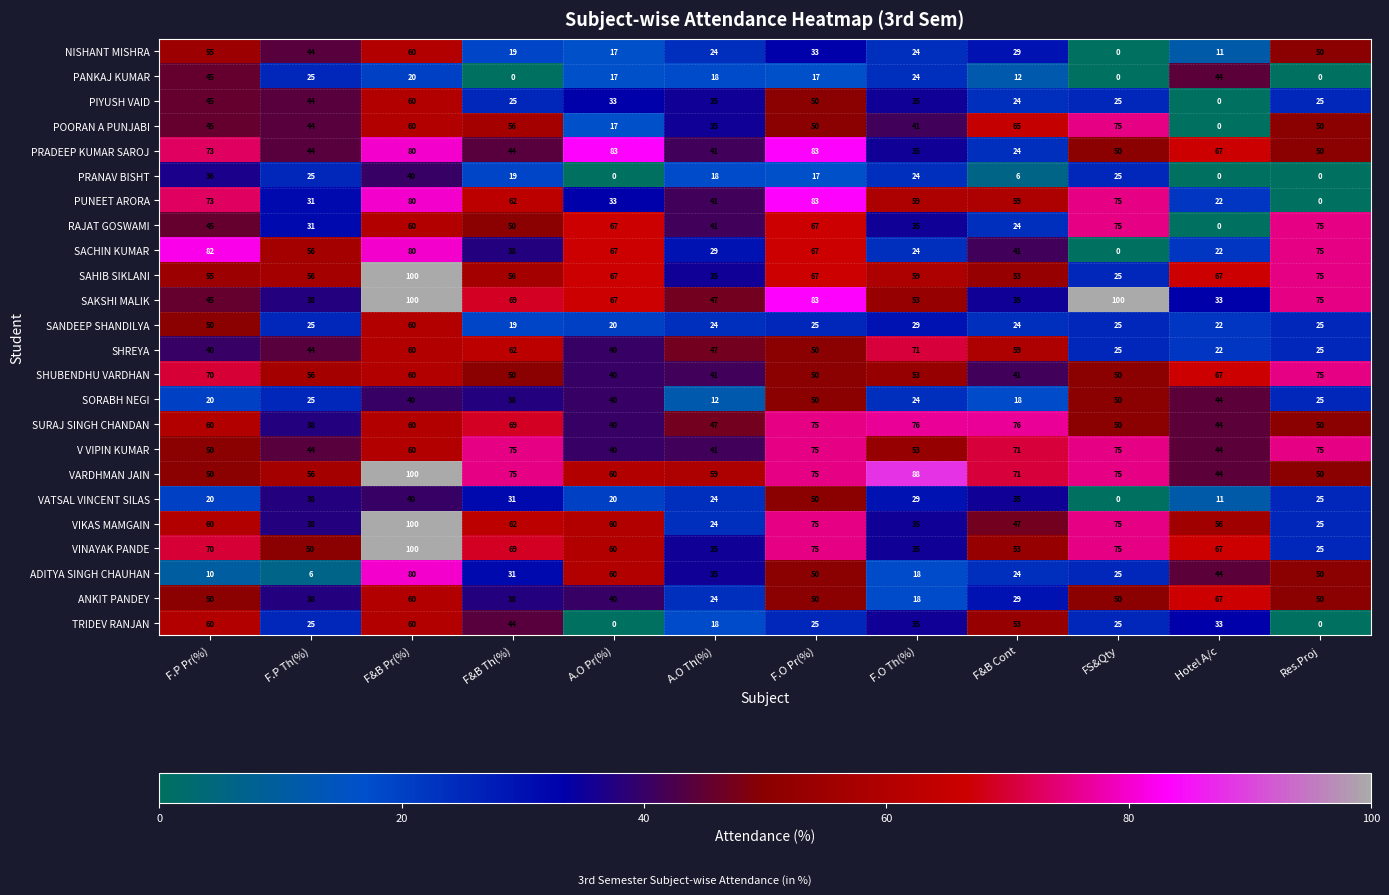

What is the maximum value for NISHANT MISHRA?

60